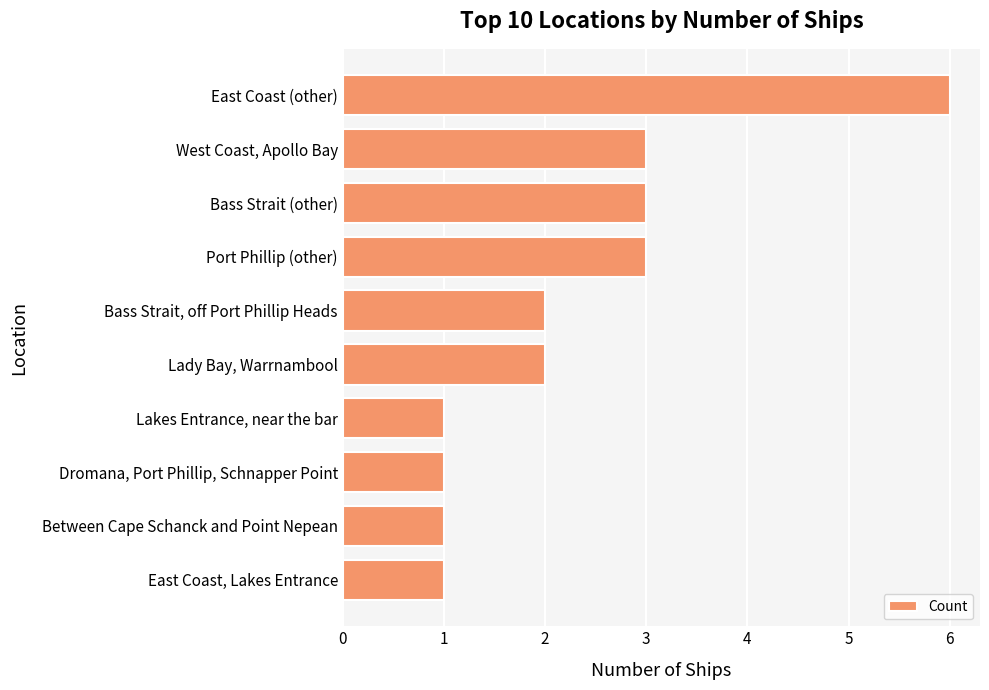

Which has a higher value, Dromana, Port Phillip, Schnapper Point or Lady Bay, Warrnambool?

Lady Bay, Warrnambool